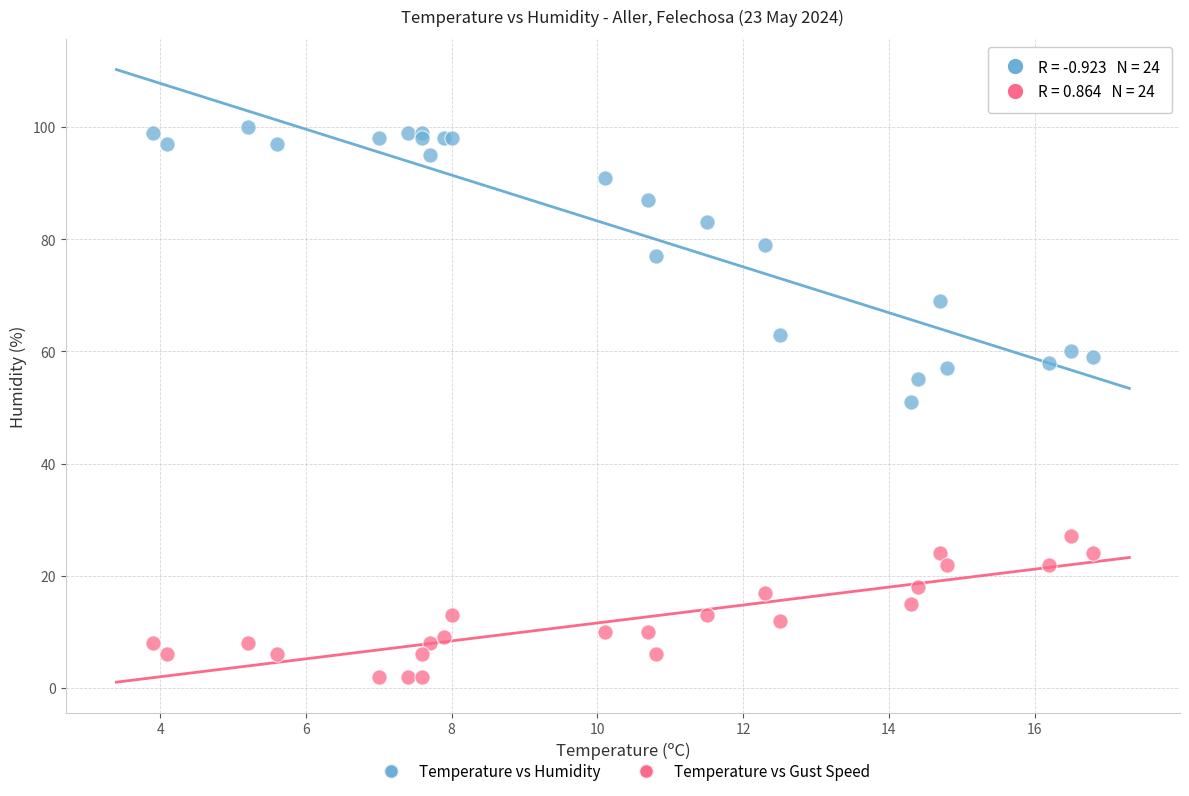

In the Temperature vs Humidity series, what Y value is closest to 75?

77